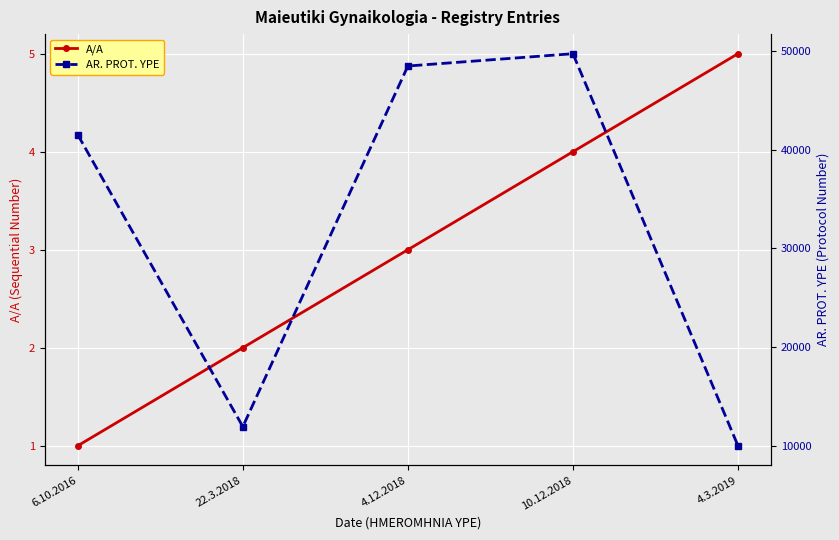

What is the lowest value of the A/A series?

1